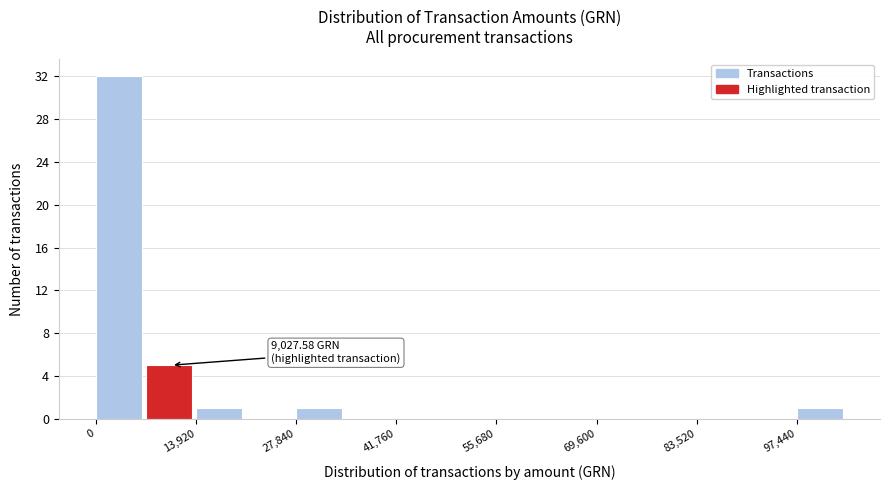

Read against the x-axis, roughly where is the centre of the tallest bar?

4000